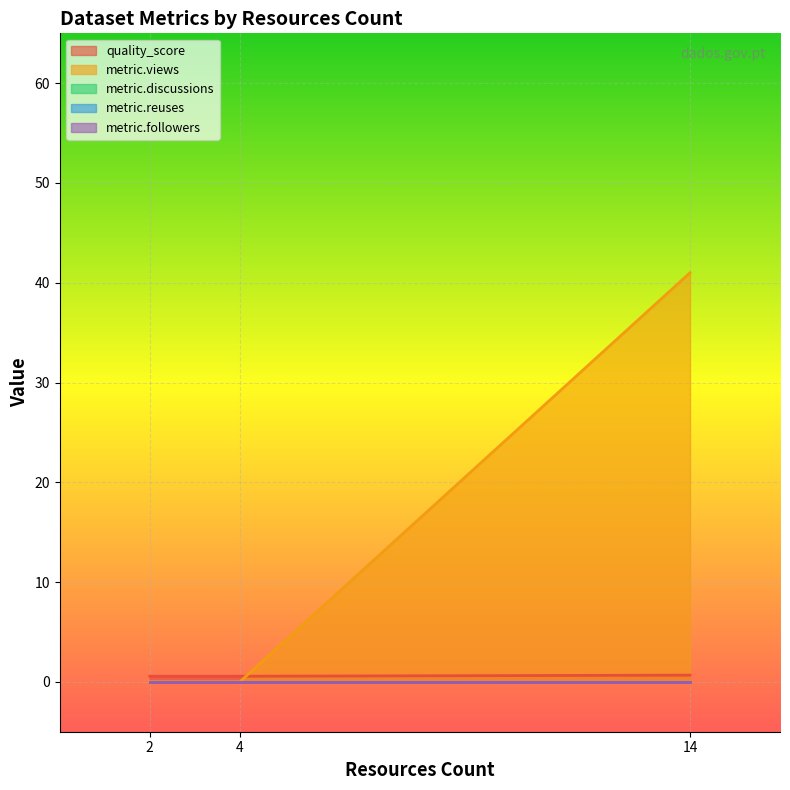

Reading left to right, extract all data points from this chart.

quality_score: 0.6	0.6	0.7
metric.views: 0.0	0.0	41.0
metric.discussions: 0.0	0.0	0.0
metric.reuses: 0.0	0.0	0.0
metric.followers: 0.0	0.0	0.0